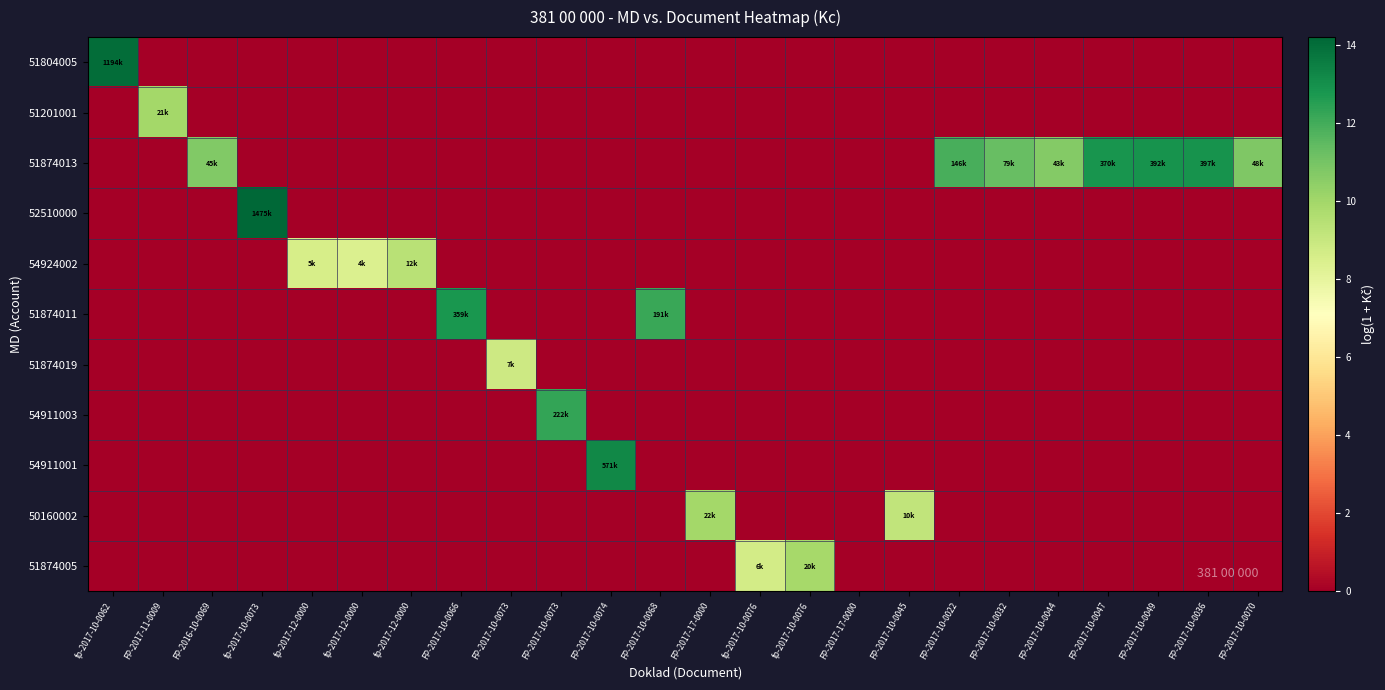

What is the total value across all series at FP-2017-10-0047?

12.8